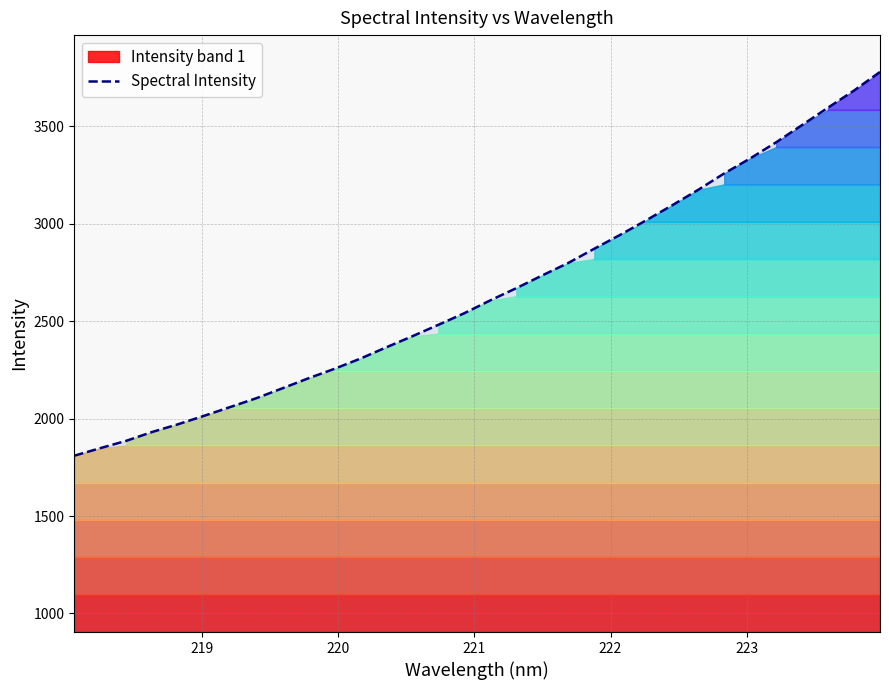

What is the lowest value of the Spectral Intensity series?

1809.5